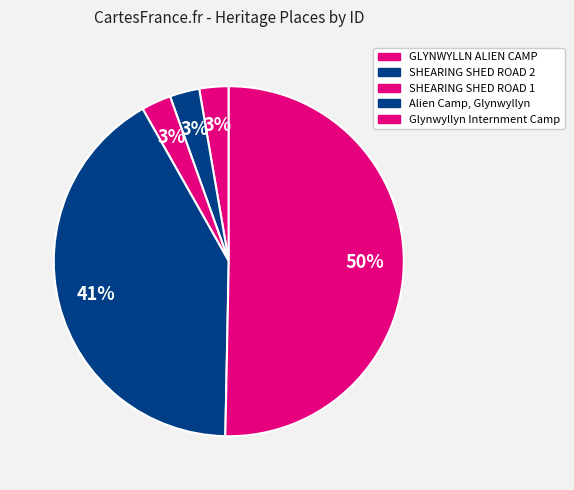

Is it true that GLYNWYLLN ALIEN CAMP is 16% of the pie?

False